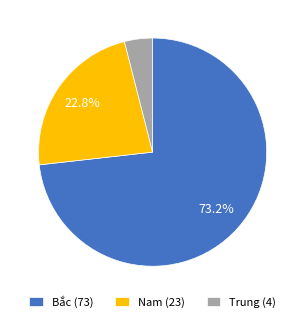

Which slice is the largest?

Bắc